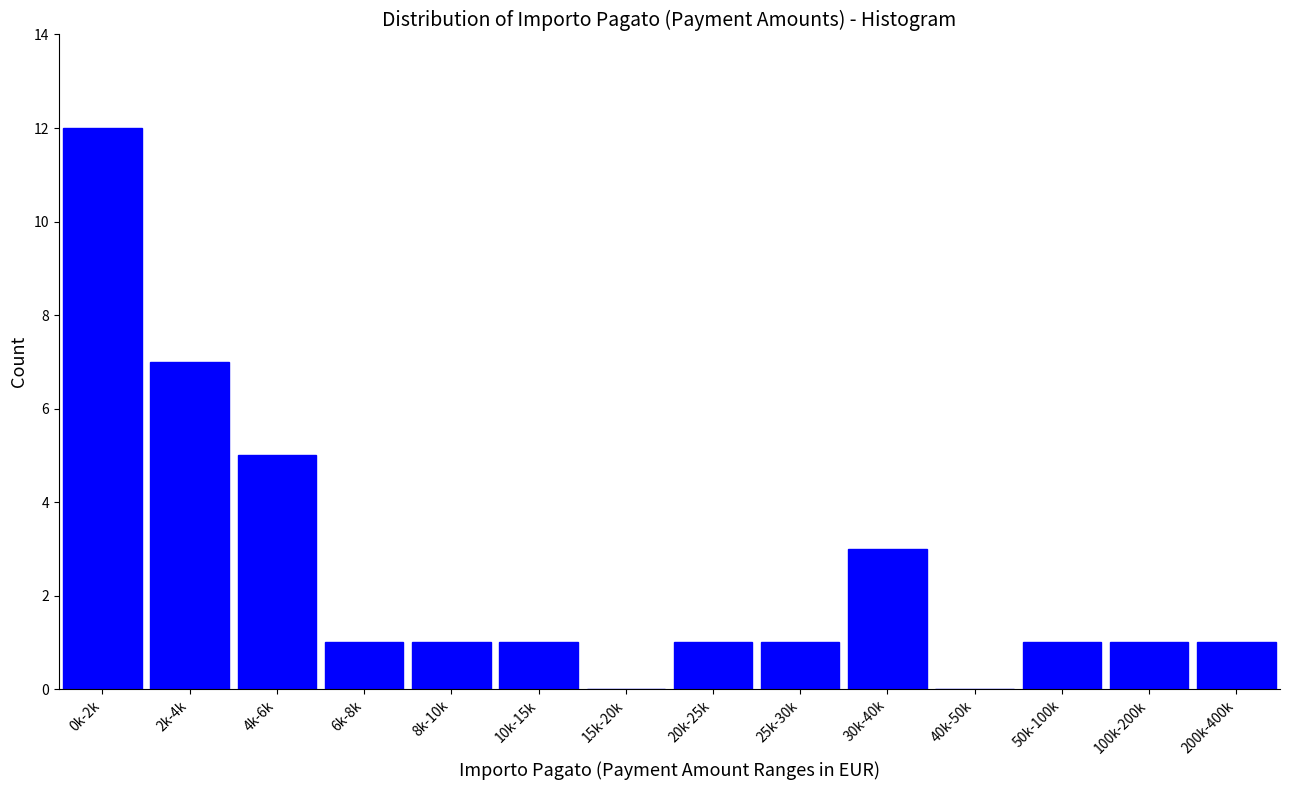

Reading left to right, transcribe all the data shown in this chart.

0k-2k=12	2k-4k=7	4k-6k=5	6k-8k=1	8k-10k=1	10k-15k=1	15k-20k=0	20k-25k=1	25k-30k=1	30k-40k=3	40k-50k=0	50k-100k=1	100k-200k=1	200k-400k=1